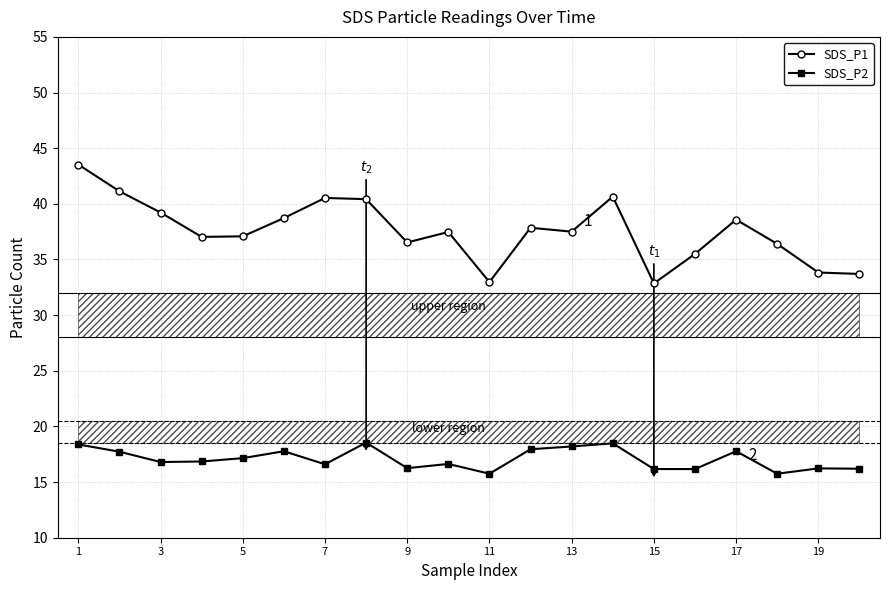

What is the difference between the second highest and minimum values in the SDS_P2 series?

2.7